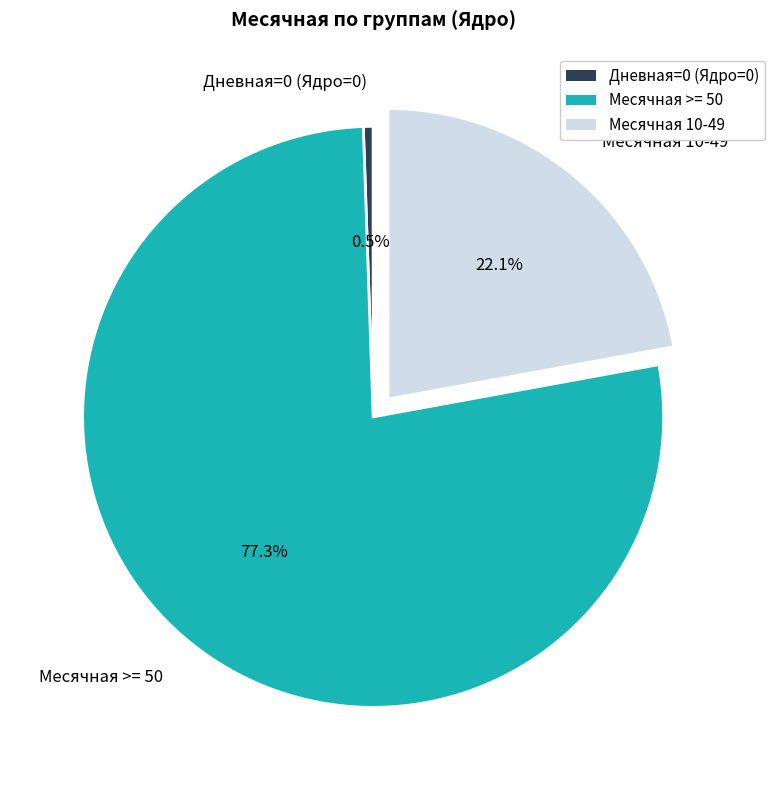

Between Дневная=0 (Ядро=0) and Месячная 10-49, which is larger?

Месячная 10-49